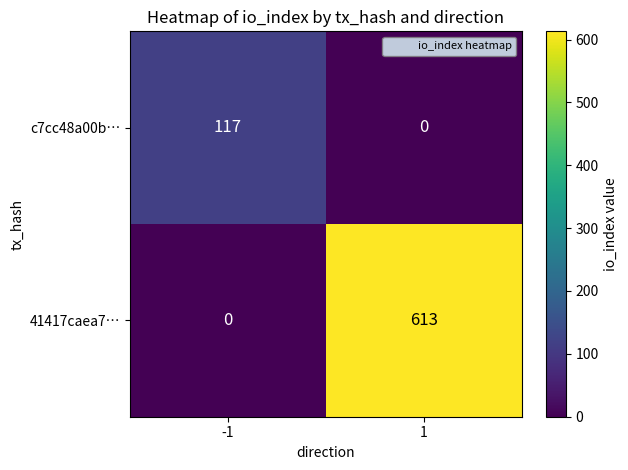

List the series in order of their overall mean, highest first.

41417caea7…, c7cc48a00b…